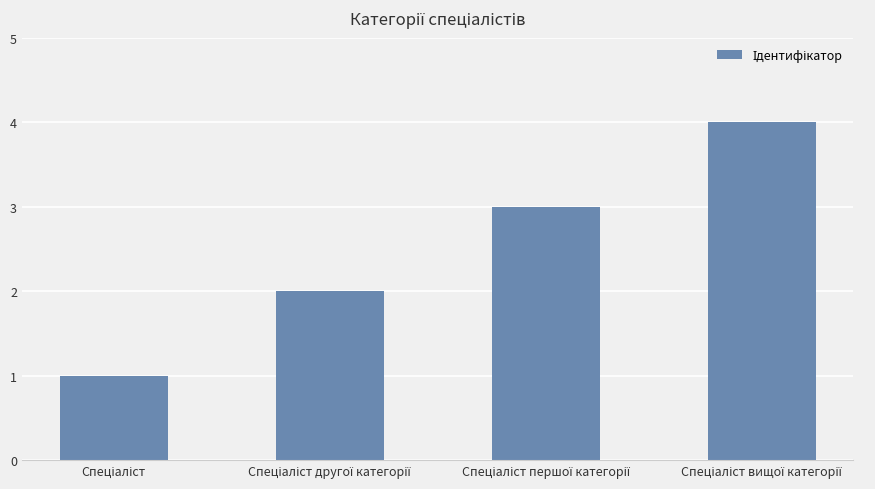

What is the sum of all values?

10